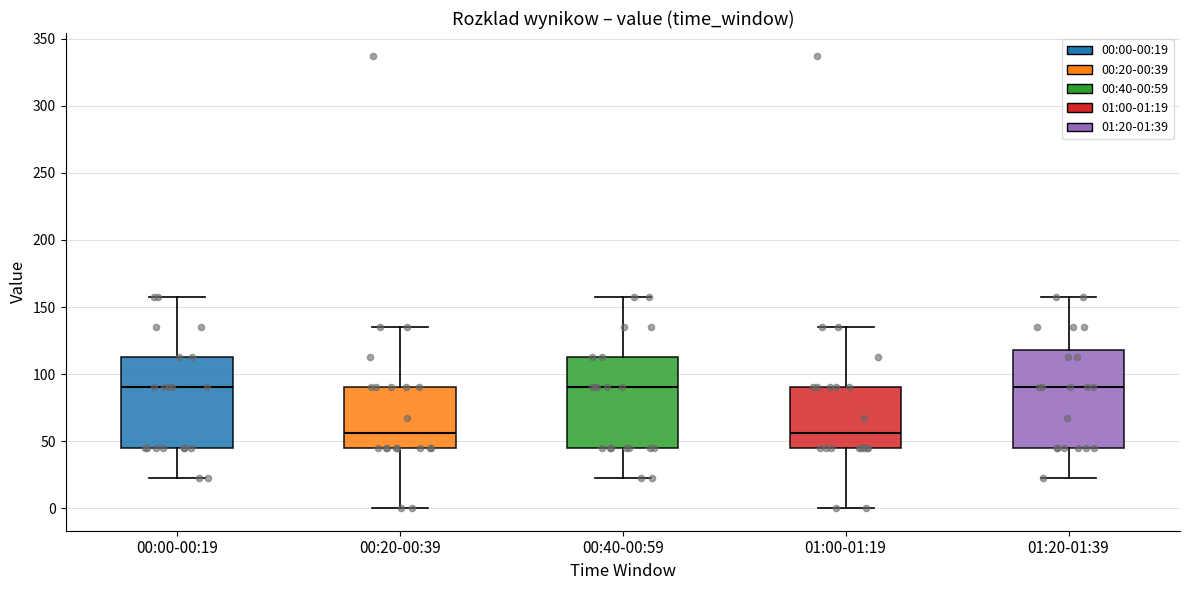

Reading left to right, transcribe this box plot: for each box, give where its median line is, the range the box spans, and where its two whiskers end, as read against the y-axis. The values are not printed on the chart, so give them approximately, as read against the axis.

00:00-00:19: median 90, box 45 to 115, whiskers 25 to 160
00:20-00:39: median 55, box 45 to 90, whiskers 0 to 135
00:40-00:59: median 90, box 45 to 115, whiskers 25 to 160
01:00-01:19: median 55, box 45 to 90, whiskers 0 to 135
01:20-01:39: median 90, box 45 to 120, whiskers 25 to 160